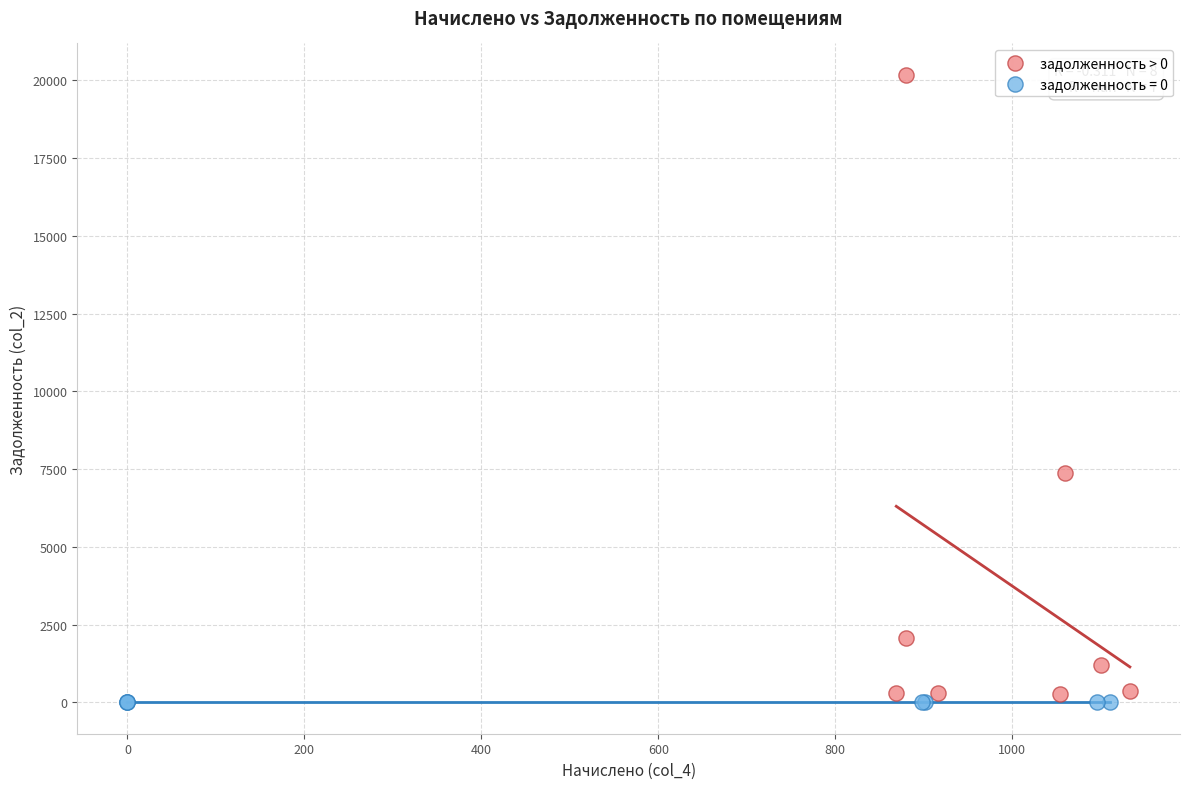

Which series contains the highest Y value?

задолженность > 0